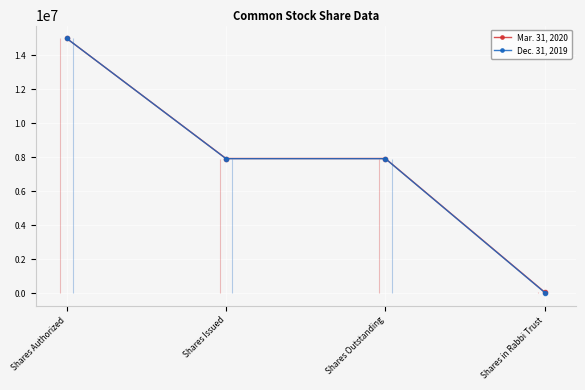

What position from the right is Shares in Rabbi Trust?

1